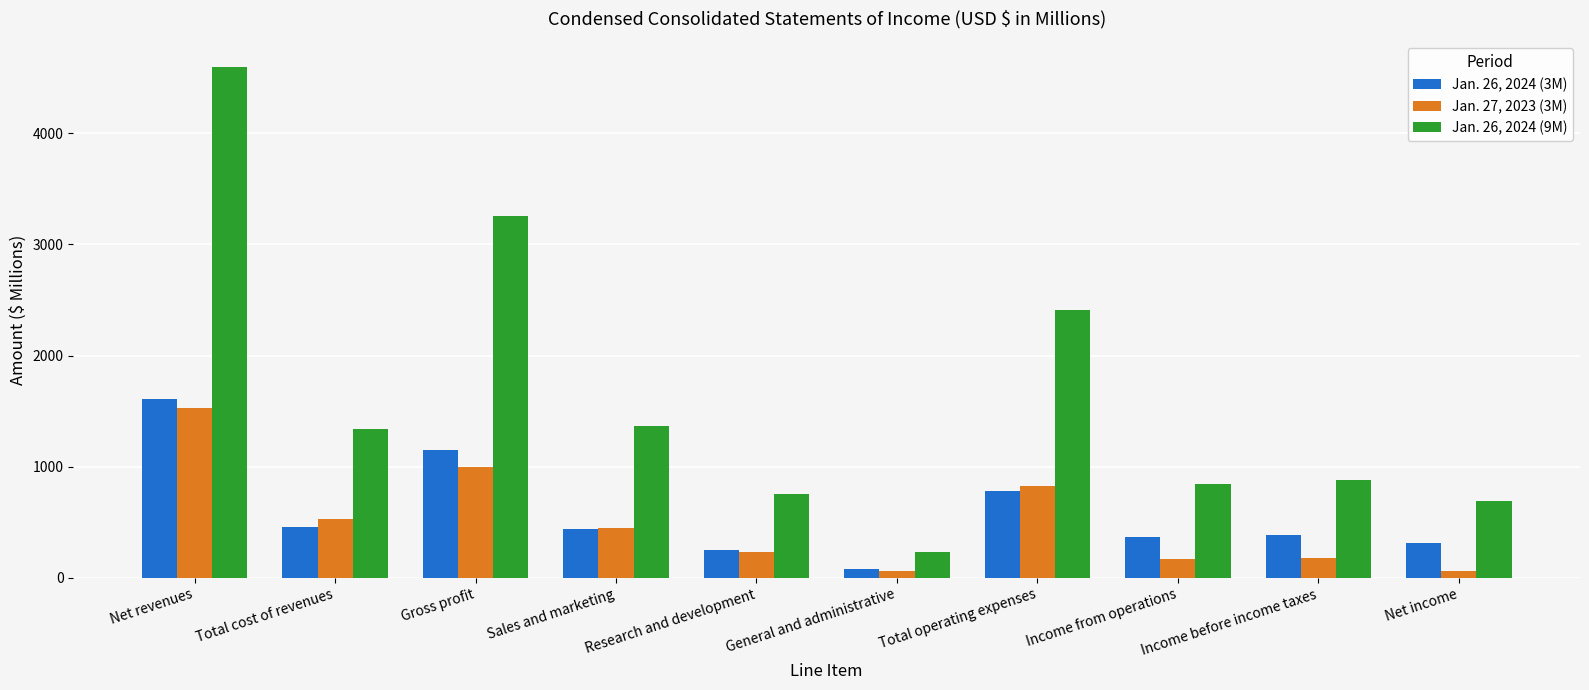

How many values in the Jan. 26, 2024 (3M) series are below 439?

5